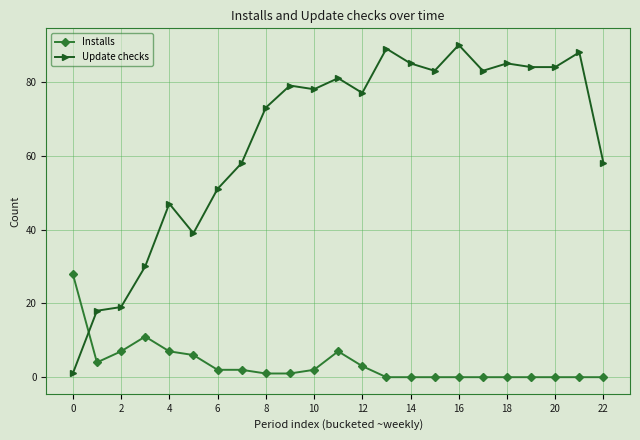

True or false: Update checks has more than 1 points higher than both neighbors.

True